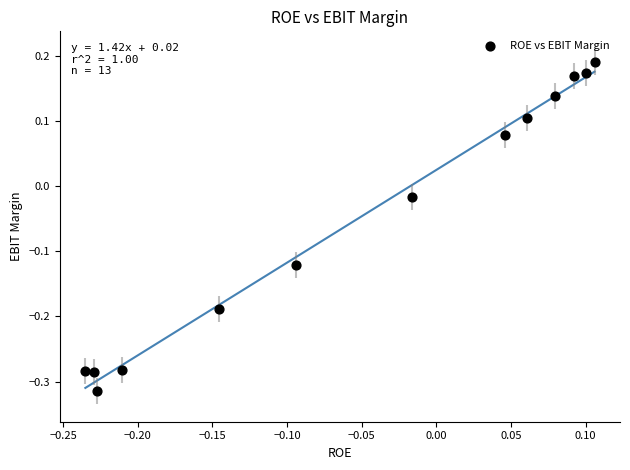

What is the range of Y values (max minus min)?

0.5